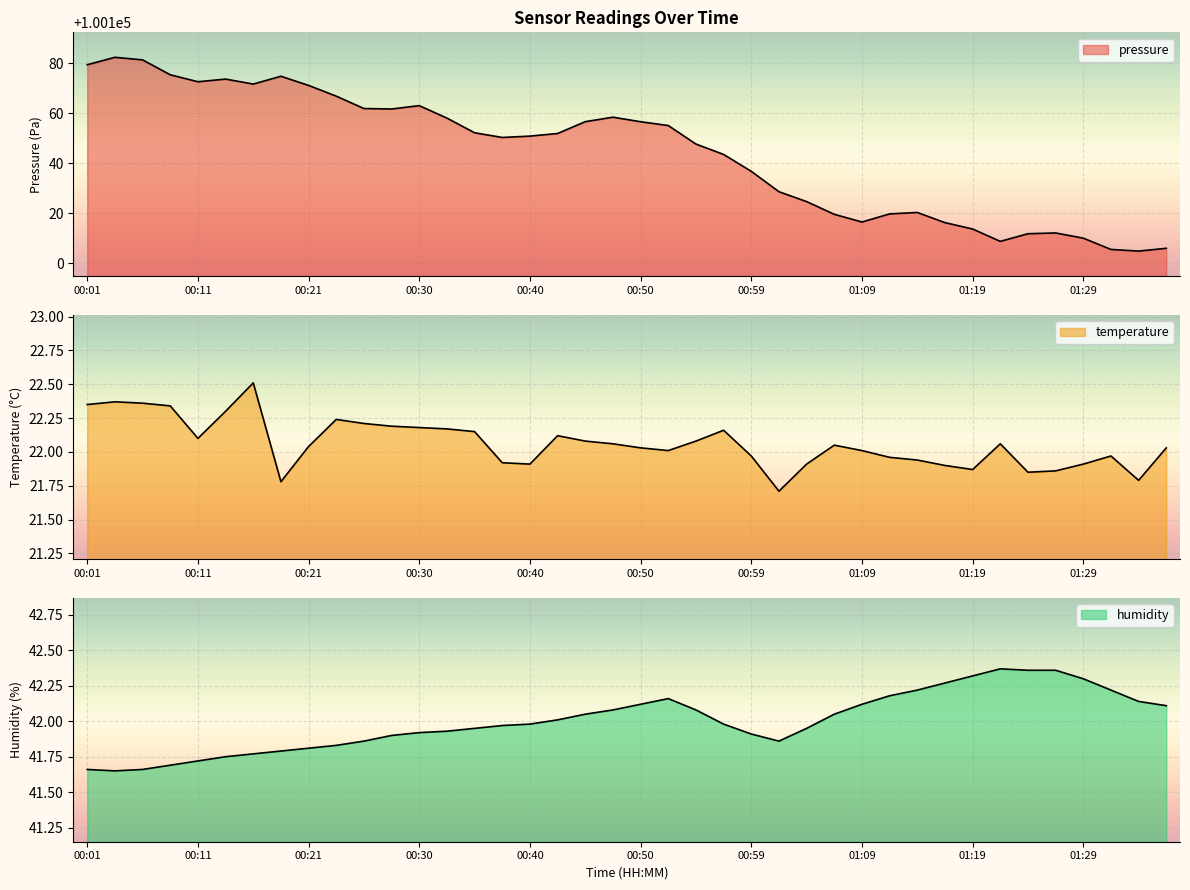

True or false: humidity and pressure cross at least once.

False